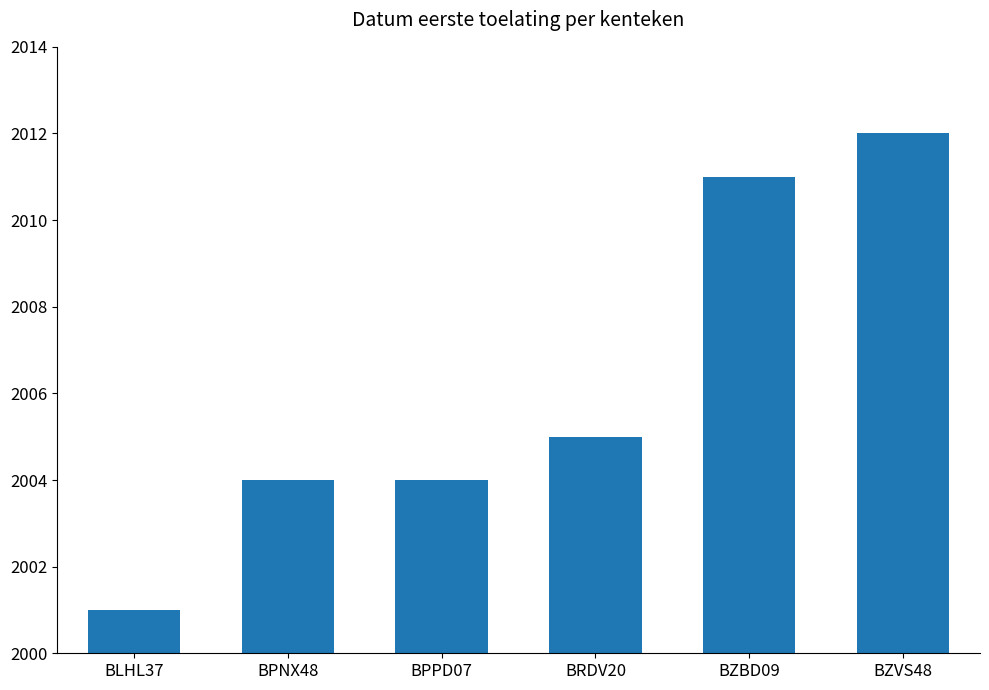

How many data points are less than 2005?

3